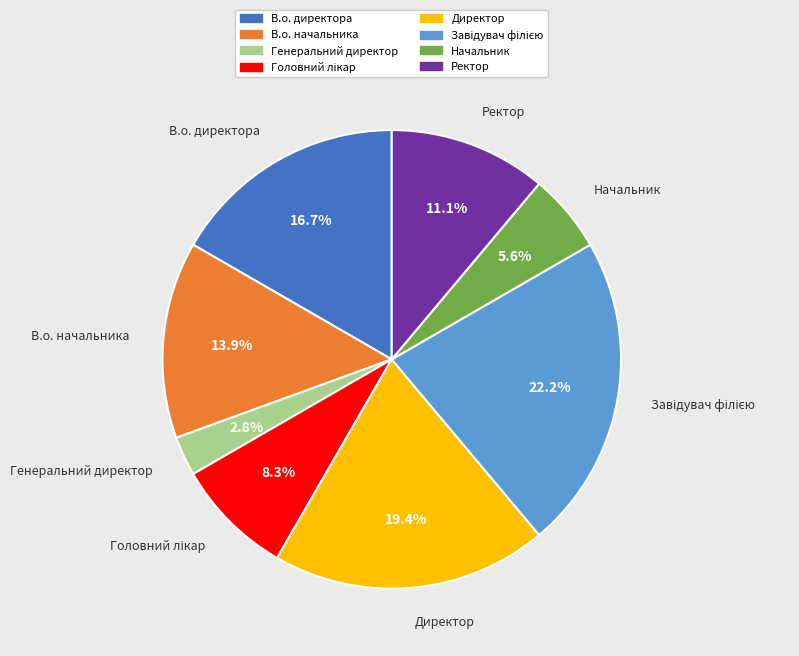

Does Директор account for over 50% of the chart?

No